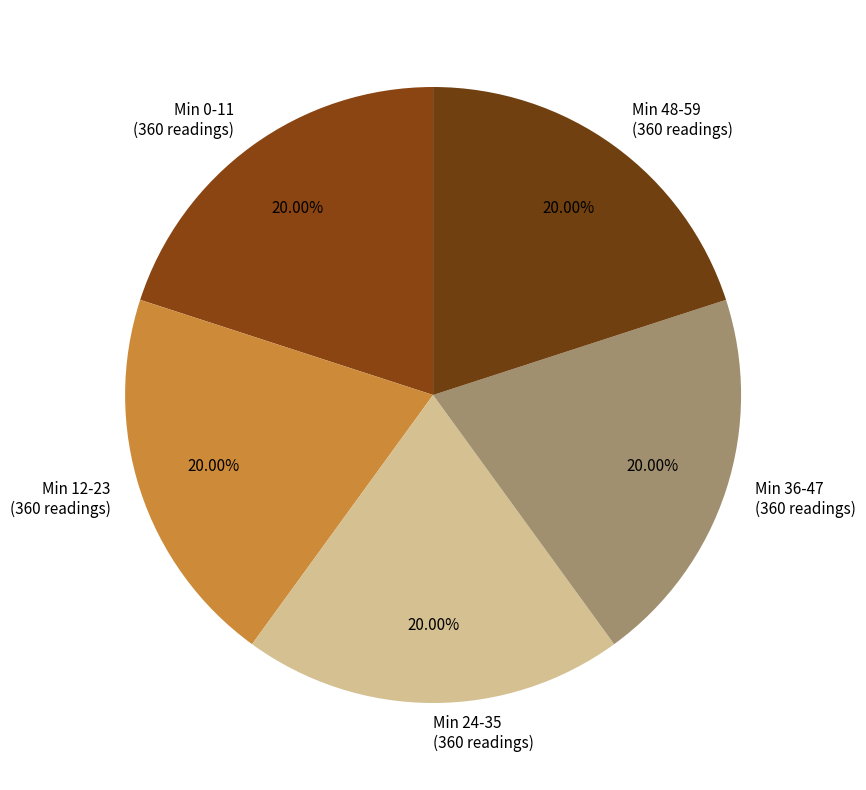

What is the ratio of the value at Min 24-35 (360 readings) to the value at Min 0-11 (360 readings)?

1.0